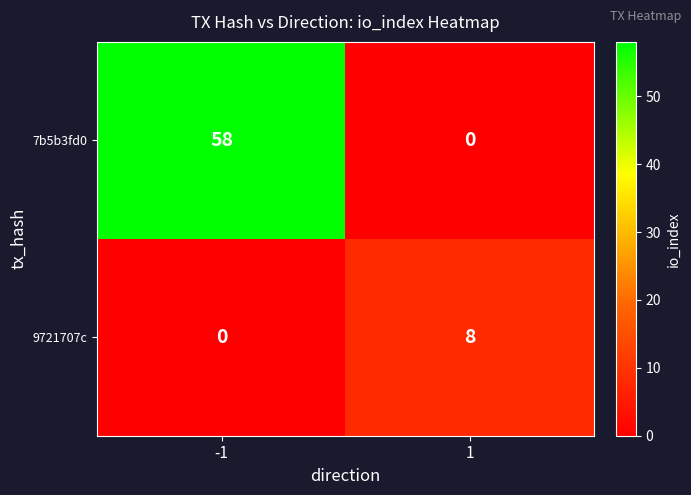

Which series has the widest spread of values?

7b5b3fd0